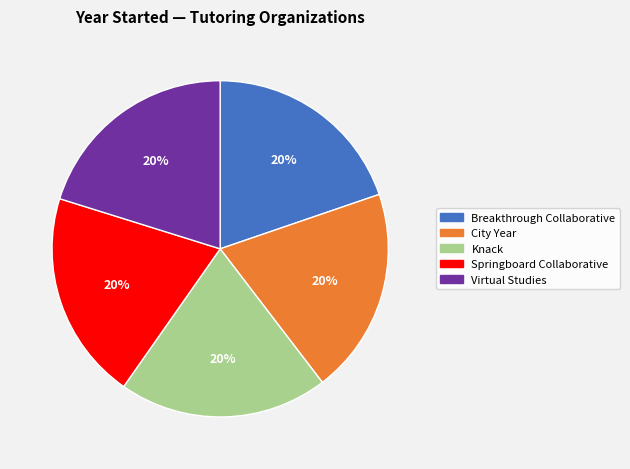

Approximately how many times larger is the value at Knack compared to Breakthrough Collaborative?

1.0